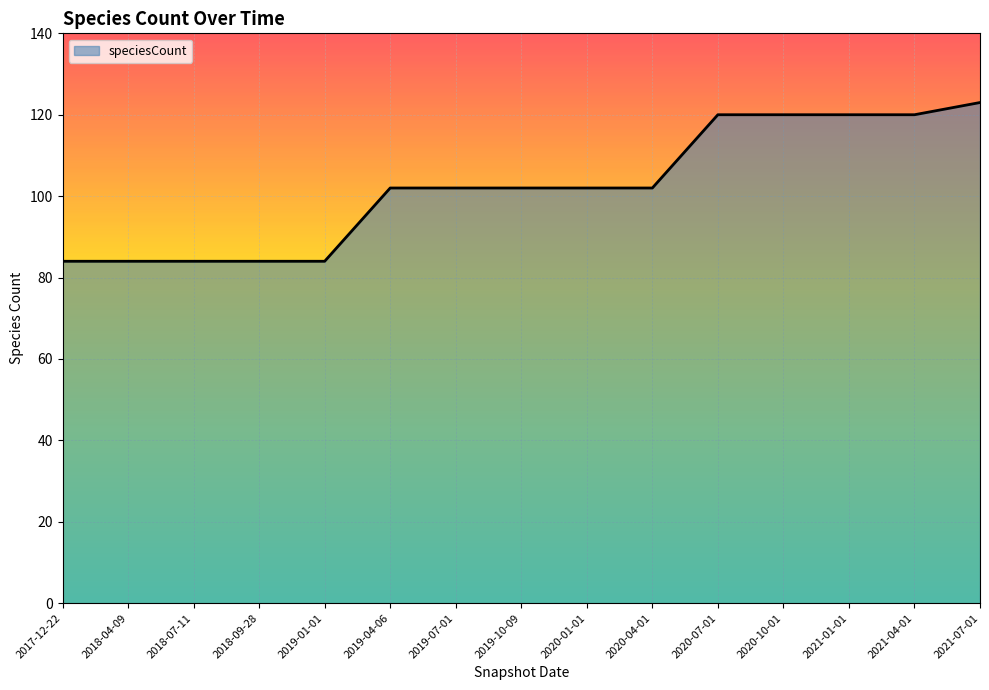

The value at 2021-01-01 is 201. True or false?

False